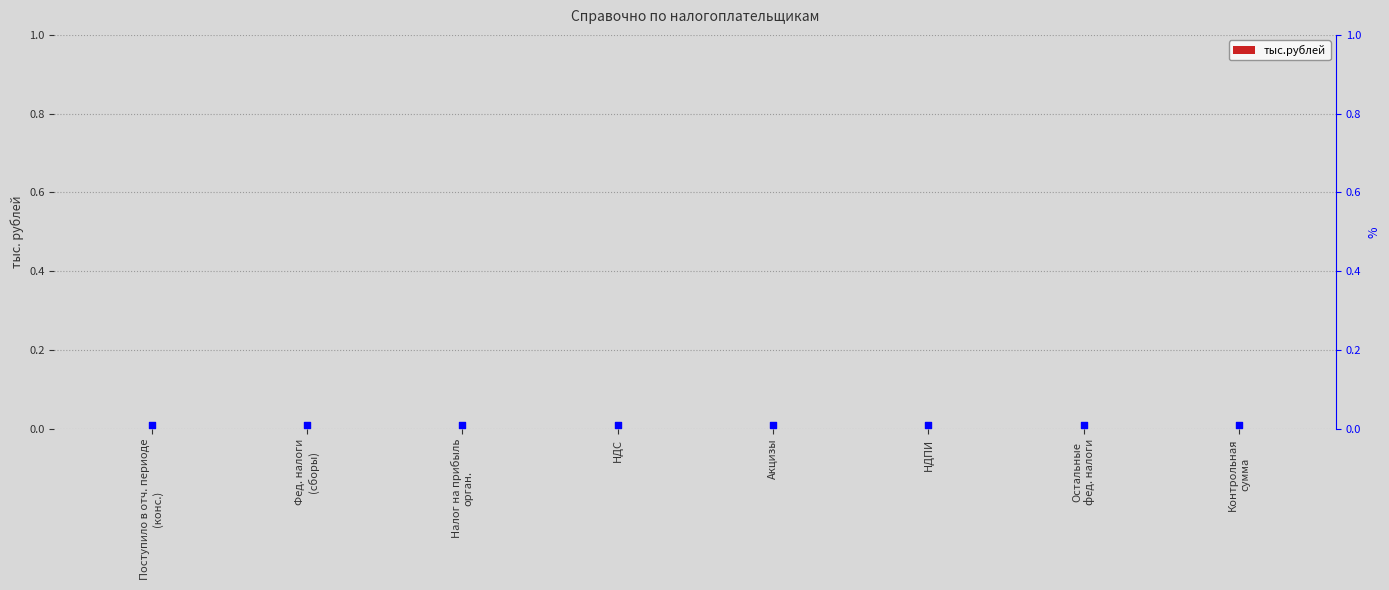

Which series reaches the minimum Y coordinate?

тыс.рублей